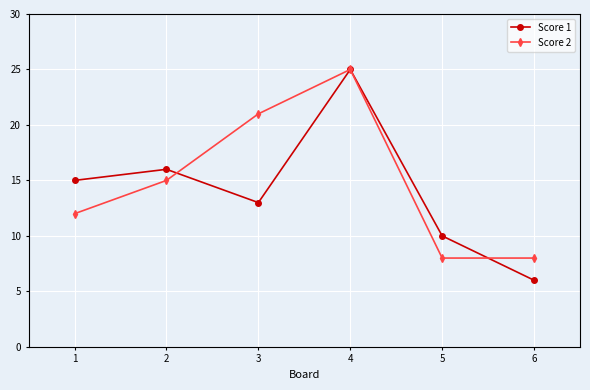

What is the sum of the Score 1 values at 2 and 3?

29